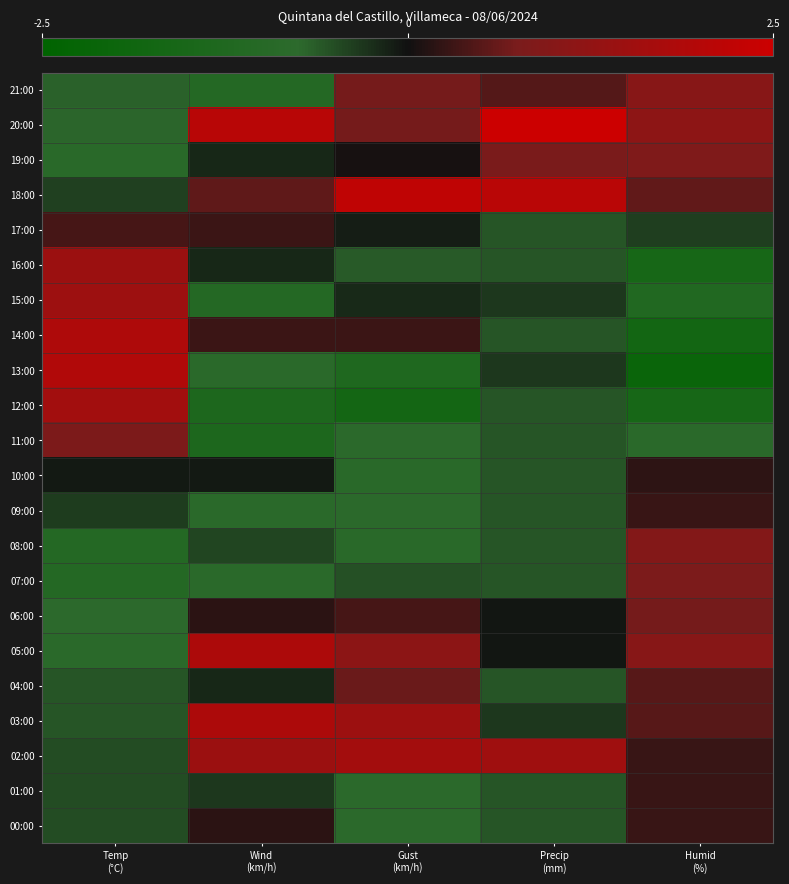

Reading left to right, extract all data points from this chart.

21:00: Temp
(°C)=-0.7	Wind
(km/h)=-1.1	Gust
(km/h)=0.7	Precip
(mm)=0.5	Humid
(%)=1.0
20:00: Temp
(°C)=-0.7	Wind
(km/h)=2.1	Gust
(km/h)=0.7	Precip
(mm)=3.2	Humid
(%)=1.2
19:00: Temp
(°C)=-0.9	Wind
(km/h)=-0.2	Gust
(km/h)=0.1	Precip
(mm)=0.8	Humid
(%)=0.9
18:00: Temp
(°C)=-0.4	Wind
(km/h)=0.6	Gust
(km/h)=2.2	Precip
(mm)=2.1	Humid
(%)=0.6
17:00: Temp
(°C)=0.4	Wind
(km/h)=0.3	Gust
(km/h)=-0.1	Precip
(mm)=-0.6	Humid
(%)=-0.4
16:00: Temp
(°C)=1.5	Wind
(km/h)=-0.2	Gust
(km/h)=-0.6	Precip
(mm)=-0.6	Humid
(%)=-1.6
15:00: Temp
(°C)=1.5	Wind
(km/h)=-1.1	Gust
(km/h)=-0.2	Precip
(mm)=-0.3	Humid
(%)=-1.2
14:00: Temp
(°C)=1.9	Wind
(km/h)=0.3	Gust
(km/h)=0.3	Precip
(mm)=-0.6	Humid
(%)=-1.7
13:00: Temp
(°C)=1.9	Wind
(km/h)=-0.8	Gust
(km/h)=-1.3	Precip
(mm)=-0.3	Humid
(%)=-2.1
12:00: Temp
(°C)=1.6	Wind
(km/h)=-1.3	Gust
(km/h)=-1.7	Precip
(mm)=-0.6	Humid
(%)=-1.6
11:00: Temp
(°C)=0.8	Wind
(km/h)=-1.3	Gust
(km/h)=-0.8	Precip
(mm)=-0.6	Humid
(%)=-0.8
10:00: Temp
(°C)=-0.1	Wind
(km/h)=-0.1	Gust
(km/h)=-0.9	Precip
(mm)=-0.6	Humid
(%)=0.2
09:00: Temp
(°C)=-0.4	Wind
(km/h)=-0.8	Gust
(km/h)=-0.8	Precip
(mm)=-0.6	Humid
(%)=0.3
08:00: Temp
(°C)=-1.1	Wind
(km/h)=-0.4	Gust
(km/h)=-0.9	Precip
(mm)=-0.6	Humid
(%)=0.9
07:00: Temp
(°C)=-1.1	Wind
(km/h)=-0.8	Gust
(km/h)=-0.5	Precip
(mm)=-0.6	Humid
(%)=0.8
06:00: Temp
(°C)=-0.8	Wind
(km/h)=0.2	Gust
(km/h)=0.4	Precip
(mm)=-0.0	Humid
(%)=0.7
05:00: Temp
(°C)=-0.8	Wind
(km/h)=1.8	Gust
(km/h)=1.1	Precip
(mm)=-0.0	Humid
(%)=1.0
04:00: Temp
(°C)=-0.6	Wind
(km/h)=-0.2	Gust
(km/h)=0.6	Precip
(mm)=-0.6	Humid
(%)=0.5
03:00: Temp
(°C)=-0.6	Wind
(km/h)=1.8	Gust
(km/h)=1.5	Precip
(mm)=-0.3	Humid
(%)=0.5
02:00: Temp
(°C)=-0.5	Wind
(km/h)=1.4	Gust
(km/h)=1.6	Precip
(mm)=1.6	Humid
(%)=0.3
01:00: Temp
(°C)=-0.5	Wind
(km/h)=-0.3	Gust
(km/h)=-0.8	Precip
(mm)=-0.6	Humid
(%)=0.3
00:00: Temp
(°C)=-0.5	Wind
(km/h)=0.2	Gust
(km/h)=-0.8	Precip
(mm)=-0.6	Humid
(%)=0.3